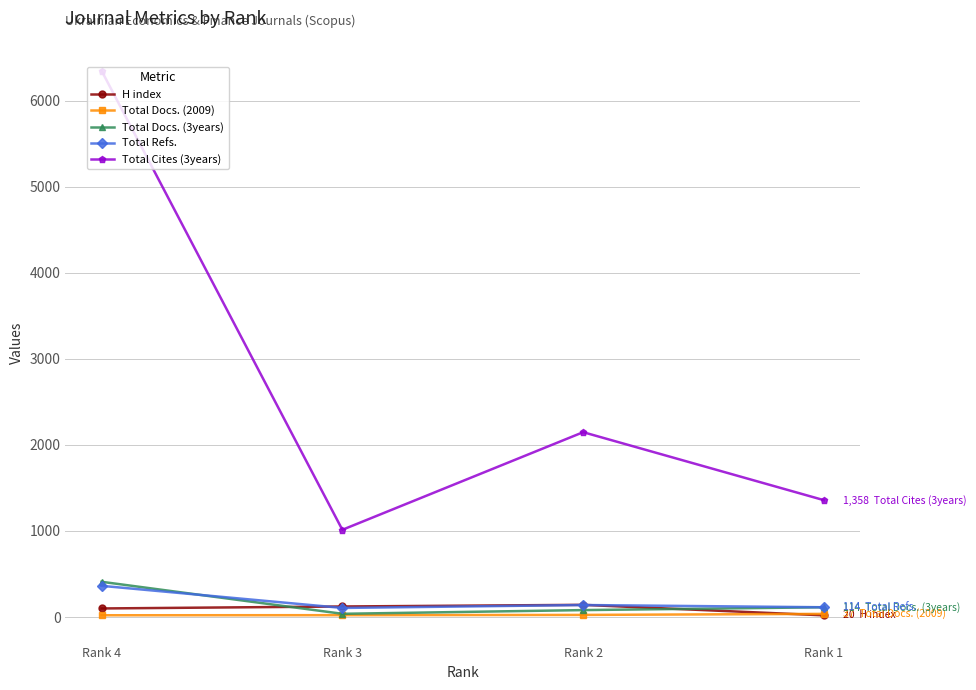

How many data points does each series have?

4